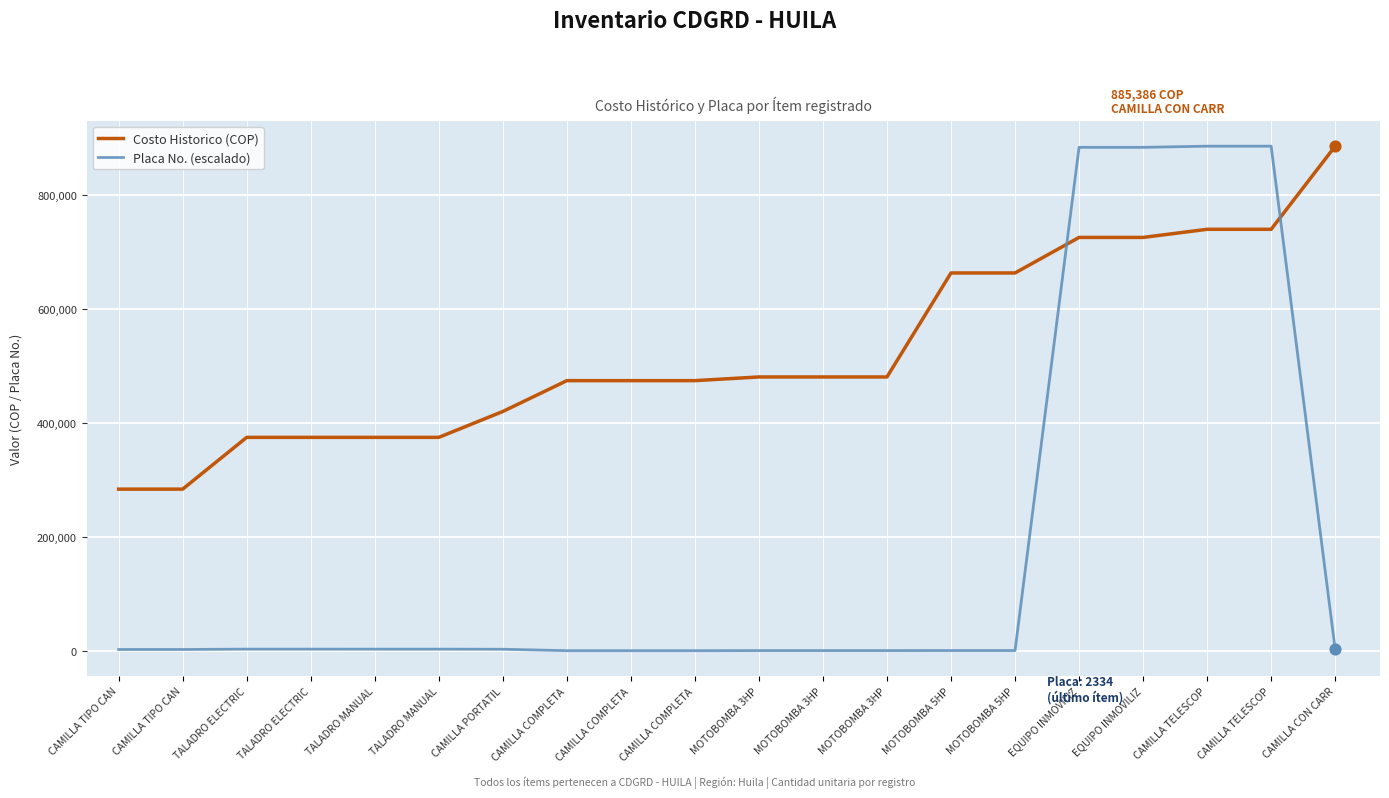

At which category is the sum across all series the highest?

CAMILLA TELESCOP